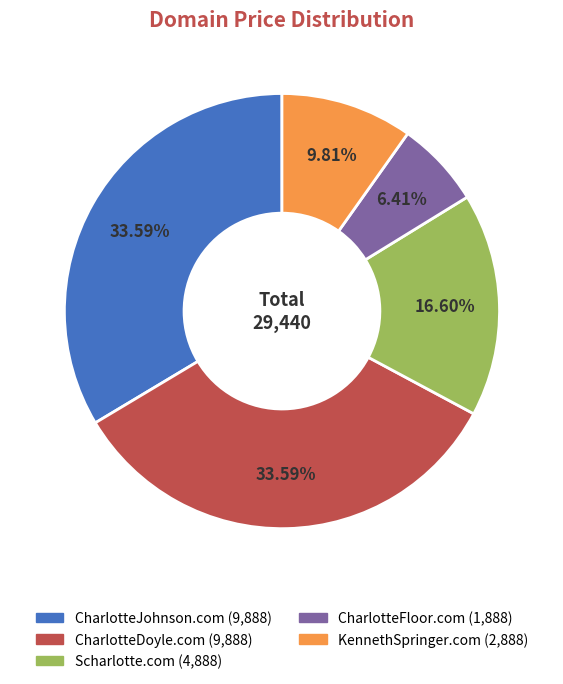

How many slices are in this pie chart?

5